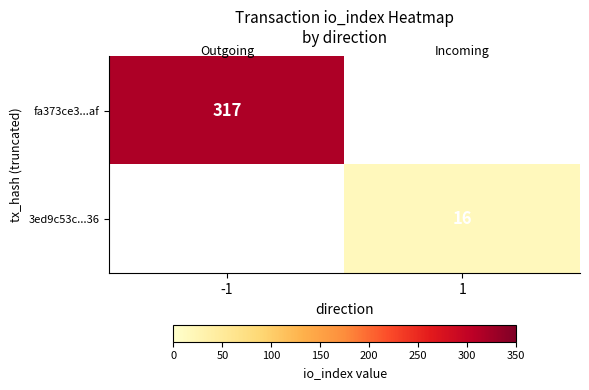

Count the number of data series in this chart.

2